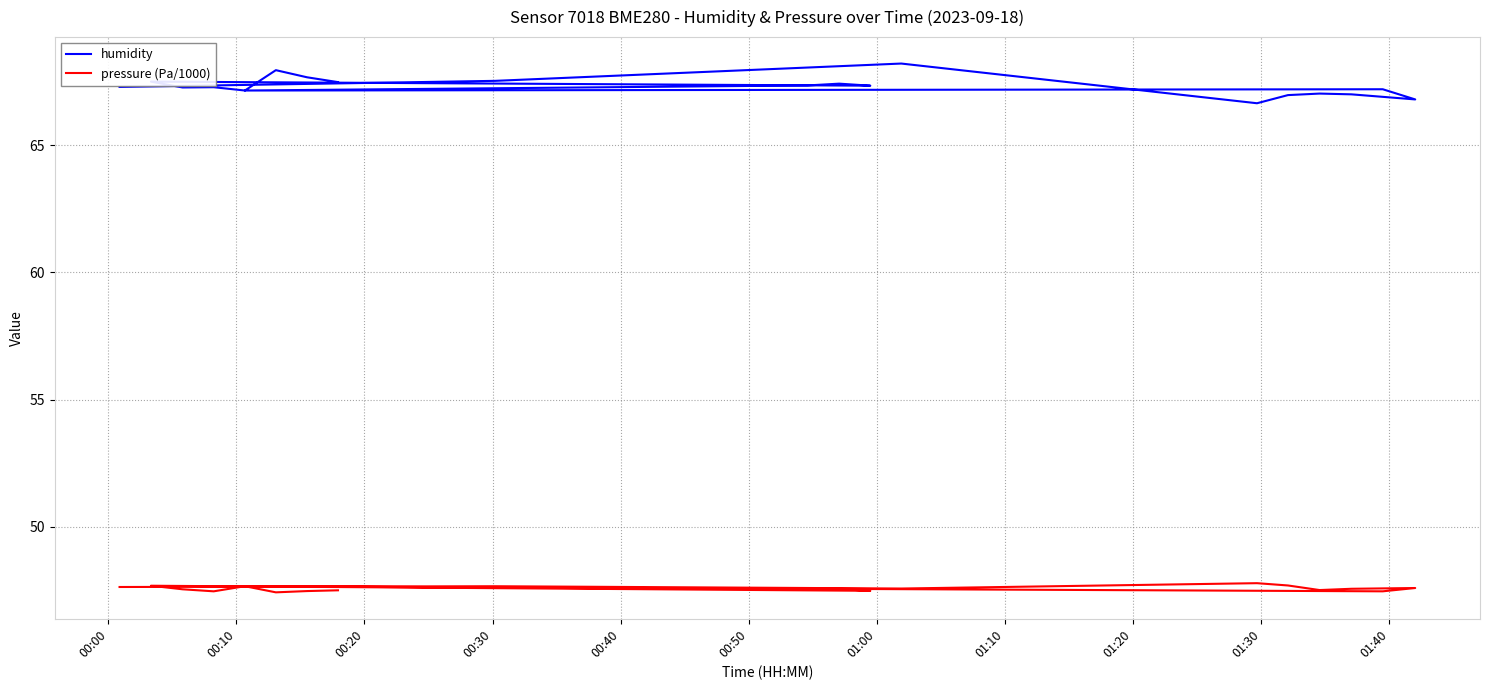

True or false: pressure (Pa/1000) and humidity cross at least once.

False